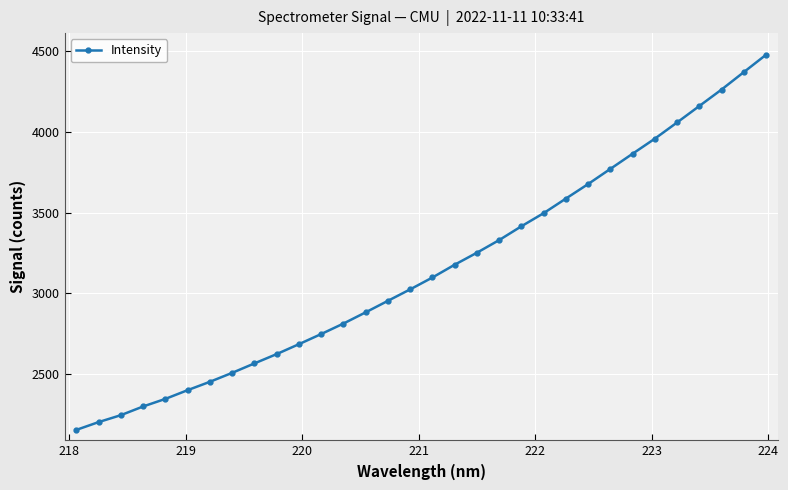

What is the greatest value displayed?

4477.4